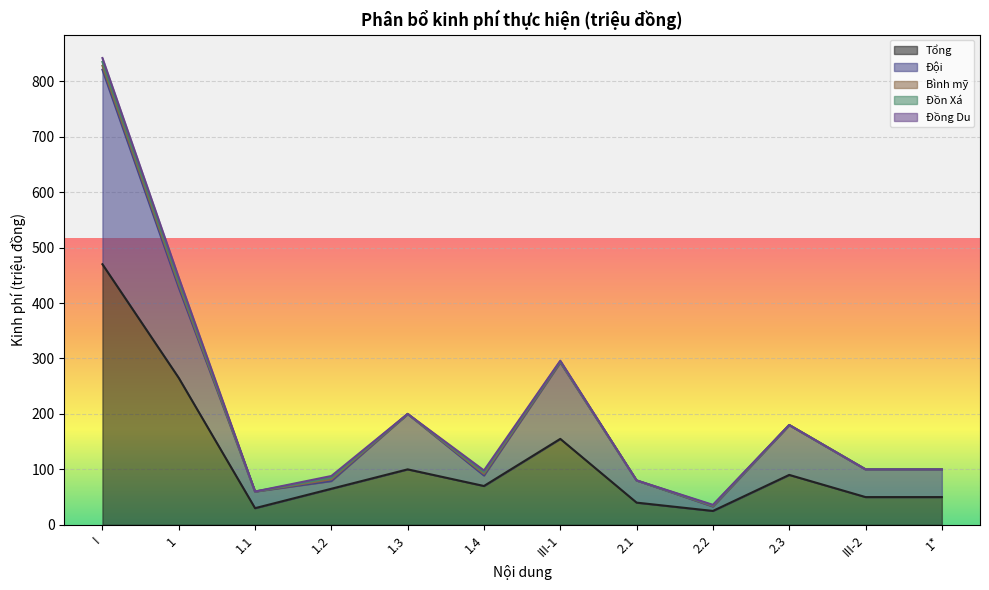

True or false: Đội has more than 0 points higher than both neighbors.

True